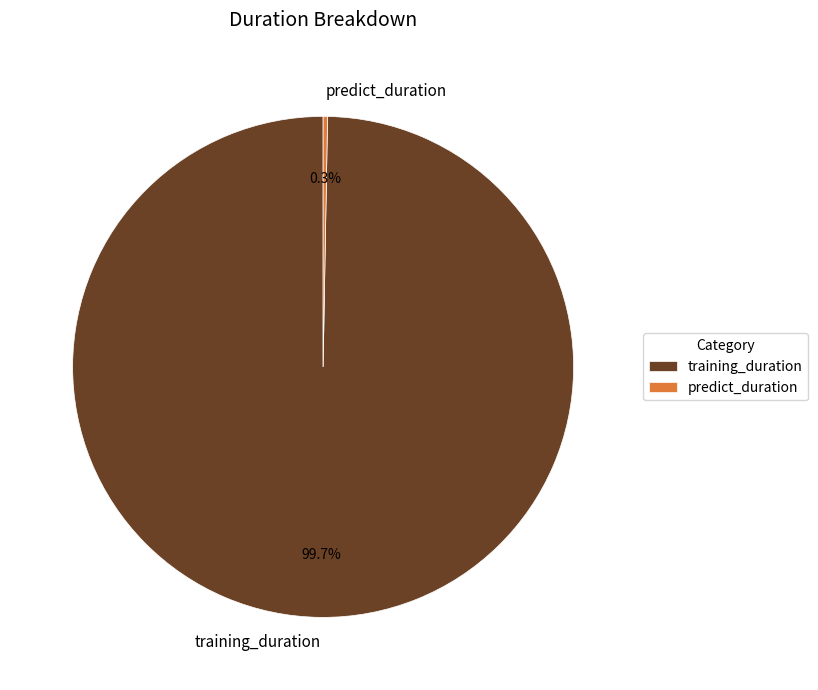

To the nearest percent, what is the difference between the training_duration and predict_duration slice percentages?

99%